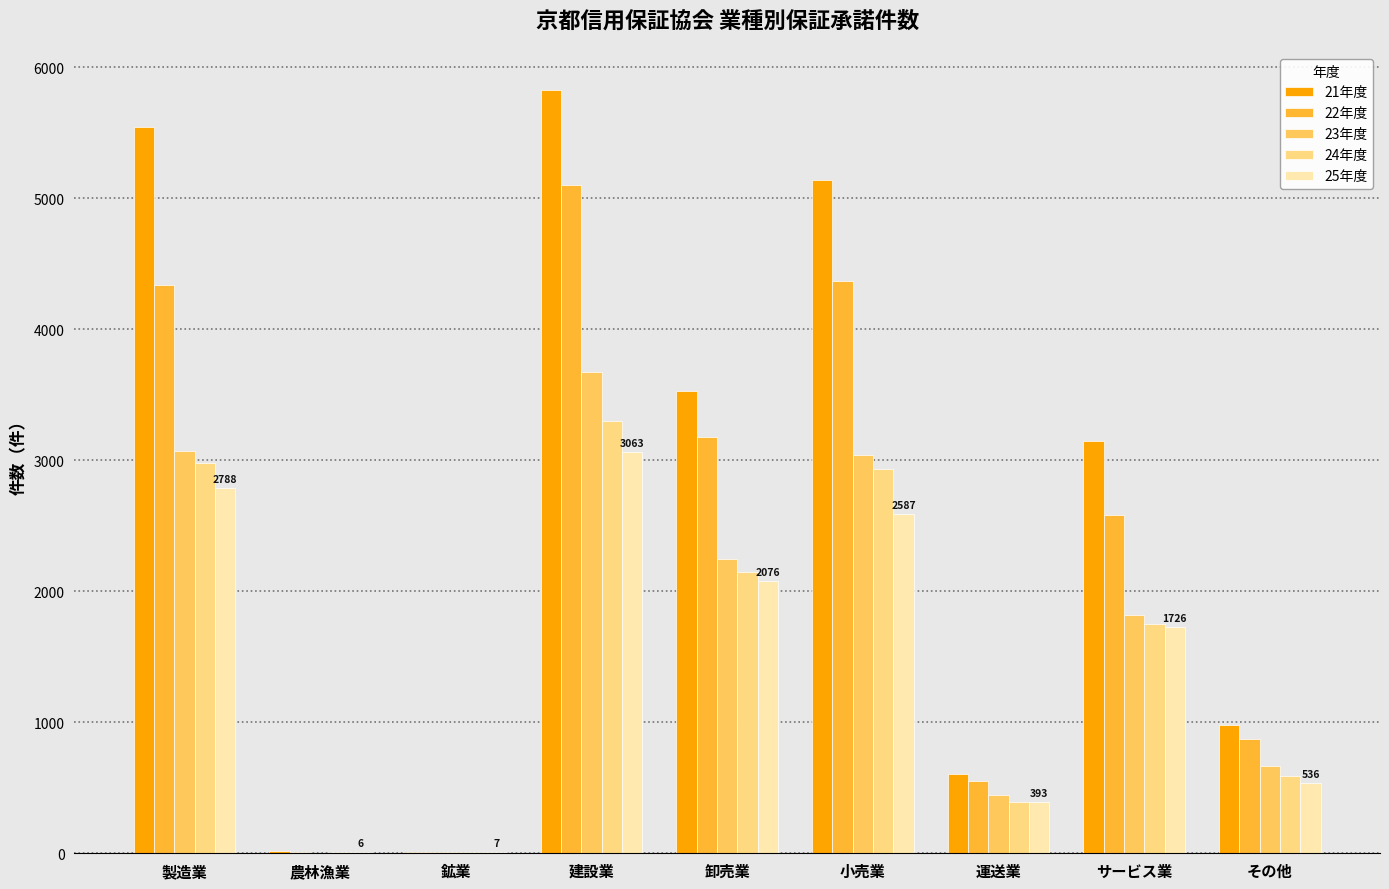

At which category is the sum across all series the highest?

建設業